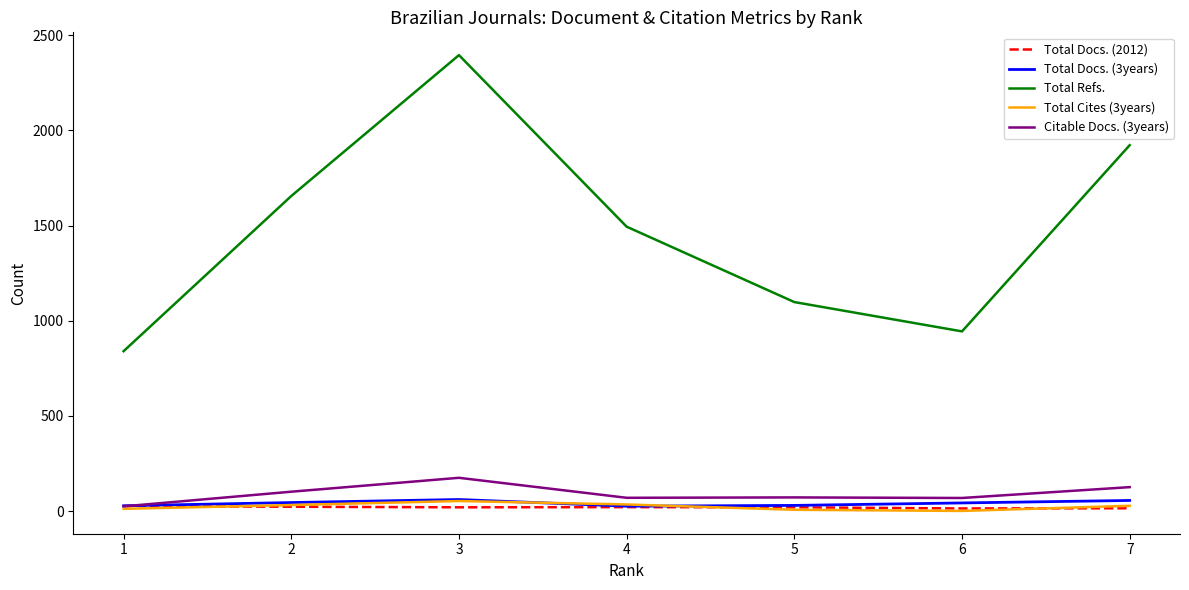

What is the total value across all series at 7?

2147